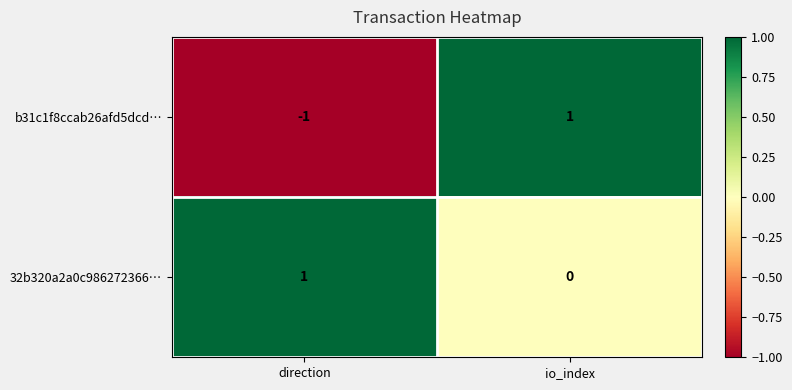

At which category is the sum across all series the highest?

io_index